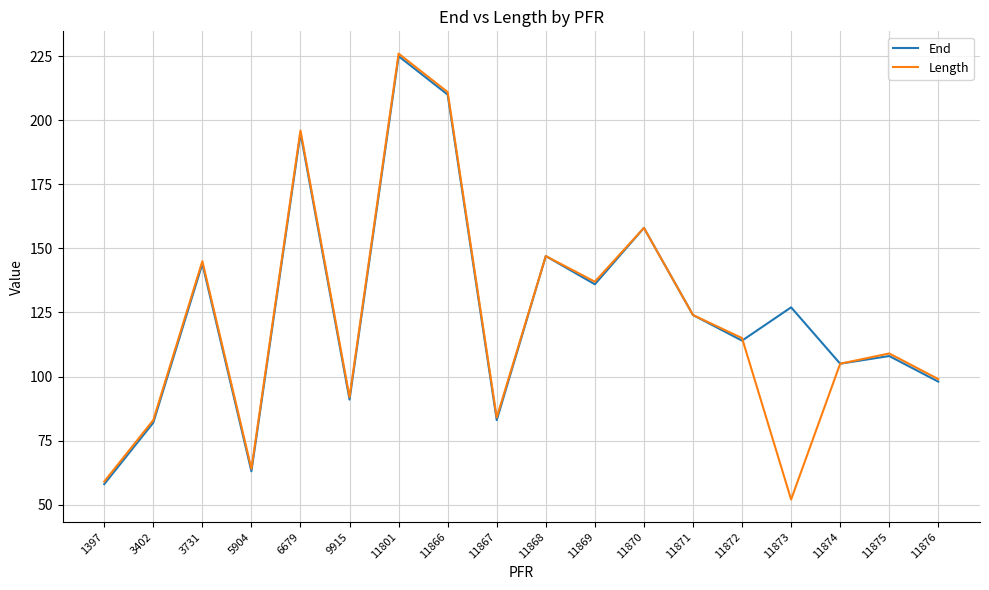

At which category does Length reach its first local peak?

3731